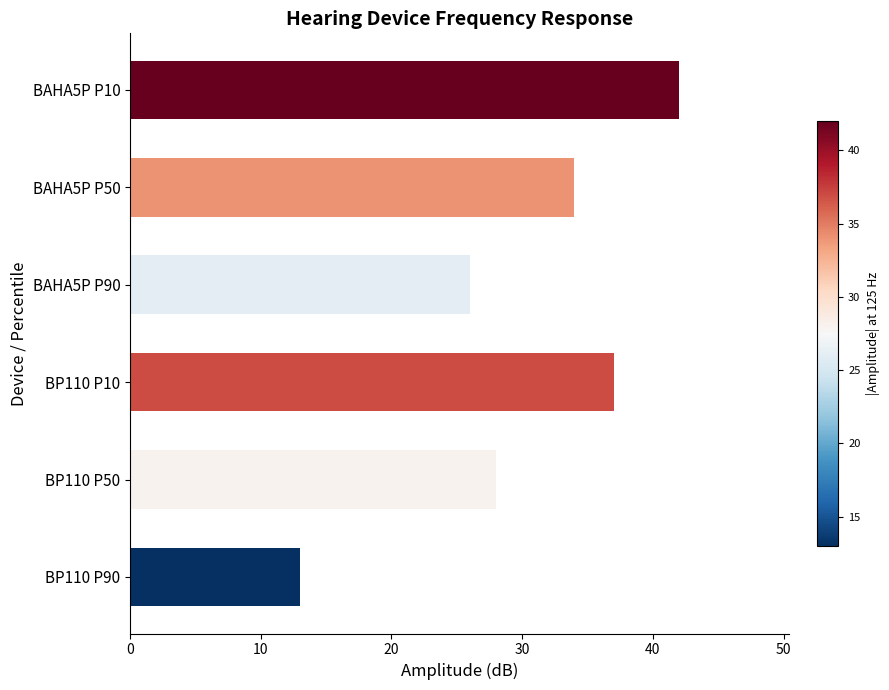

True or false: the data shows 60 at BAHA5P P10.

False